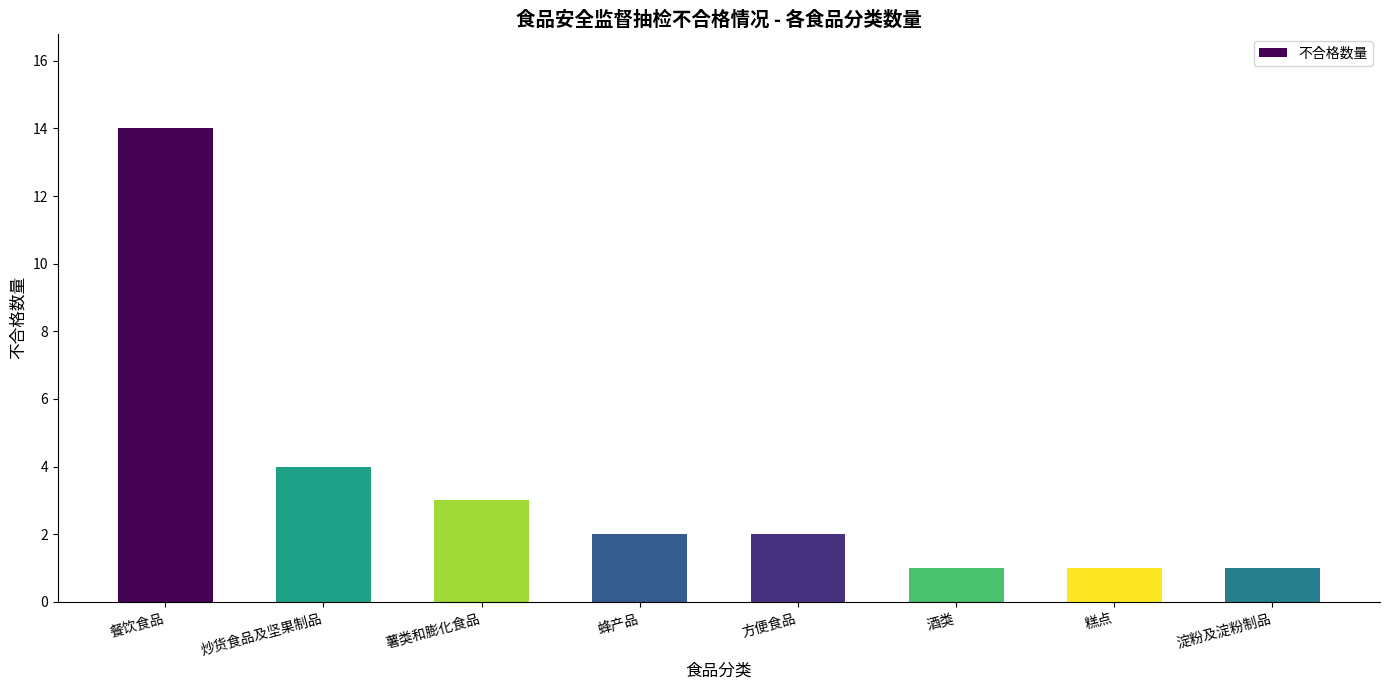

What position from the right is 餐饮食品?

8